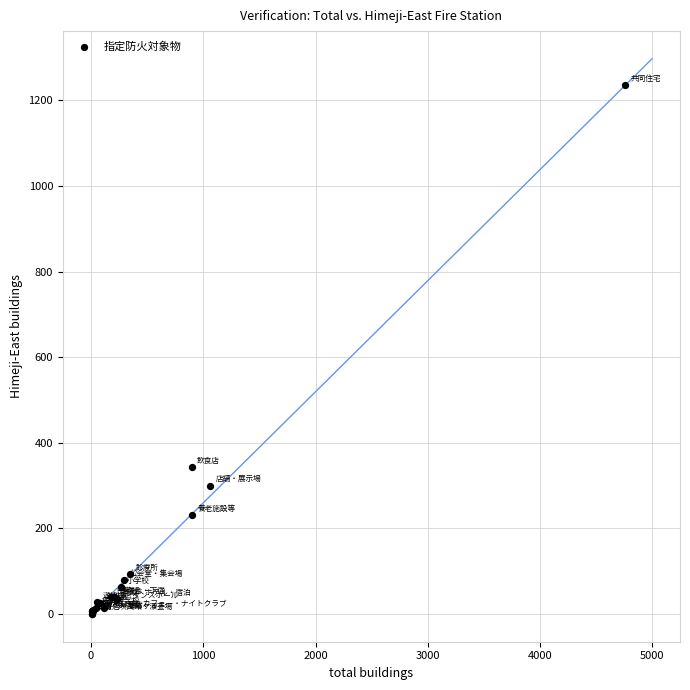

What Y value in the scatter plot is closest to 618?

343